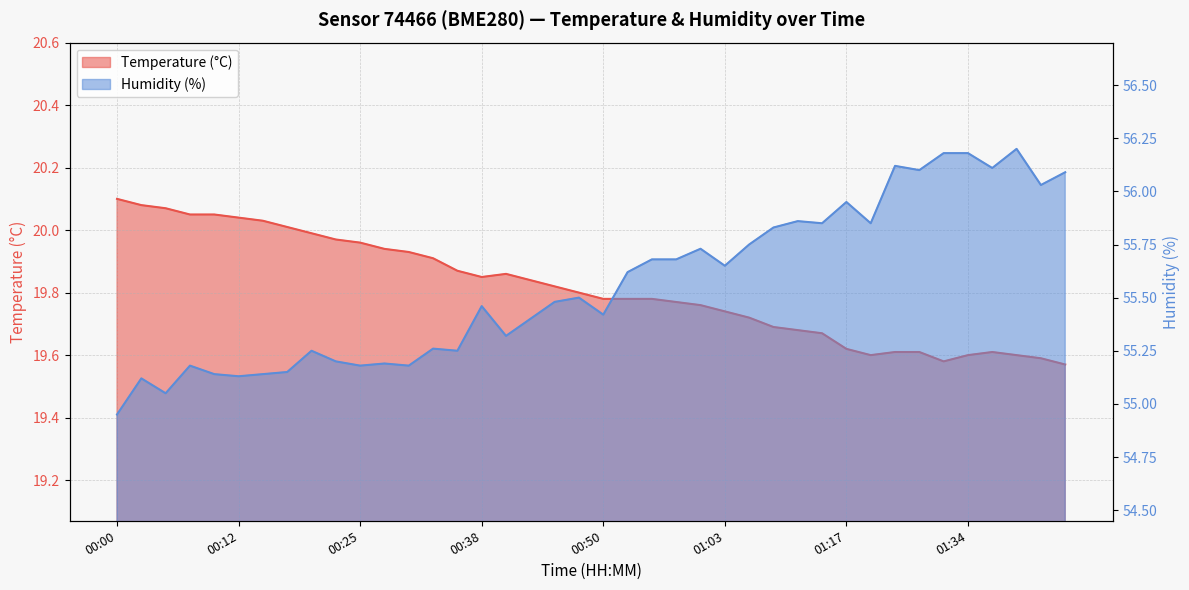

How many lines are shown in the chart?

2